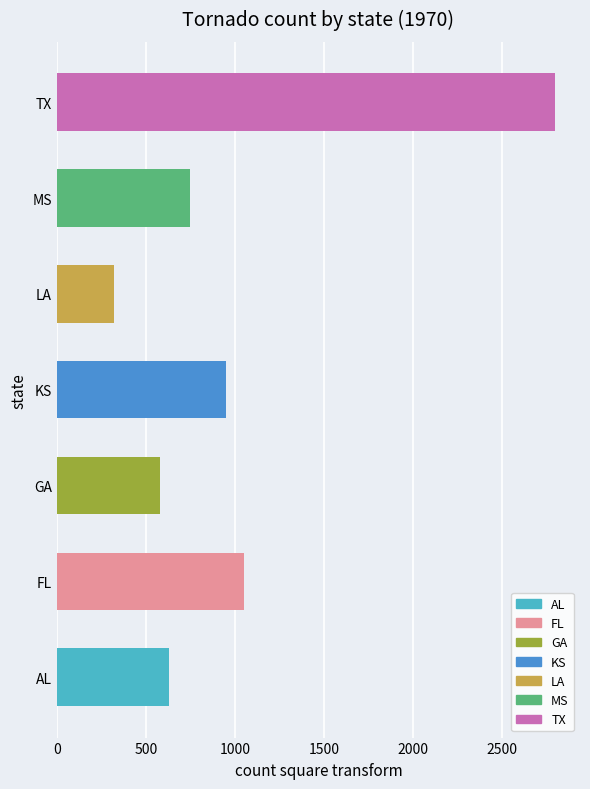

Read the value at TX.

2800